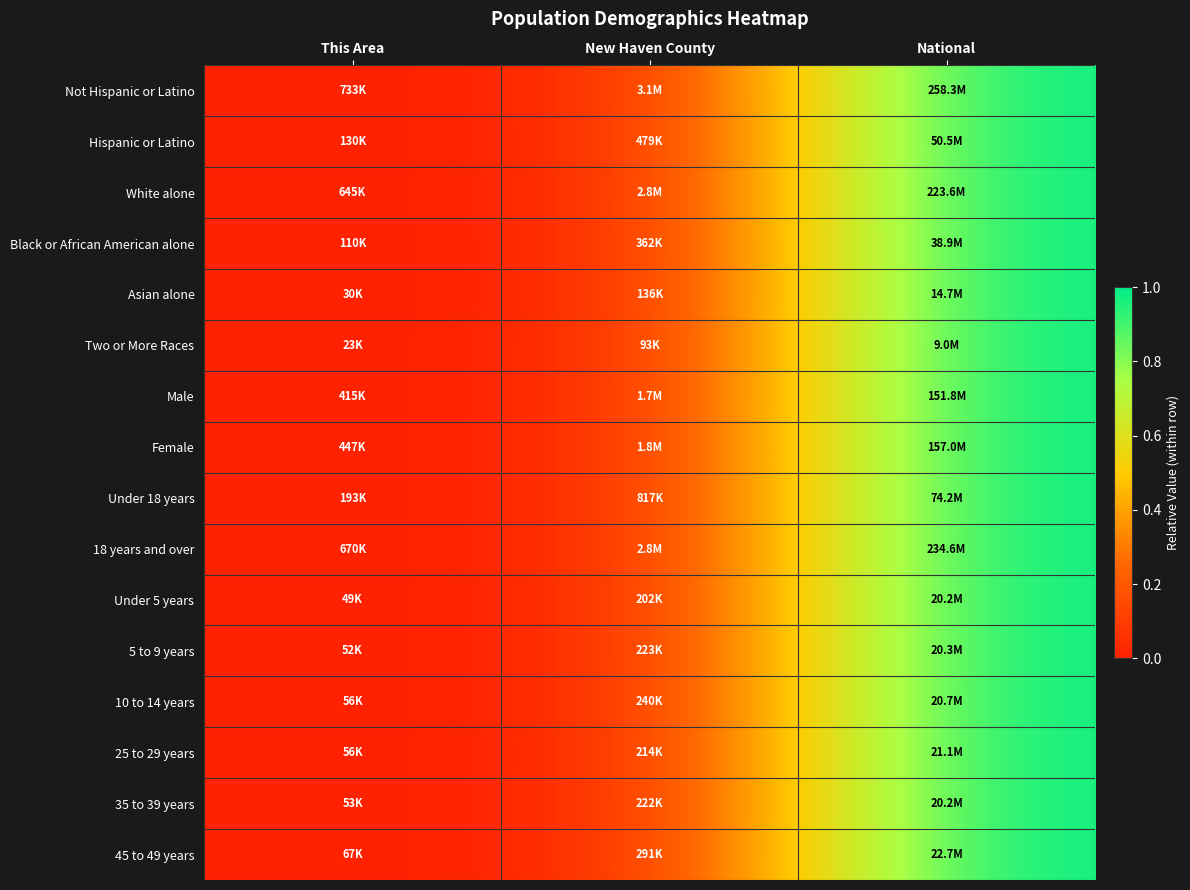

What is the total value across all series at National?

16.0